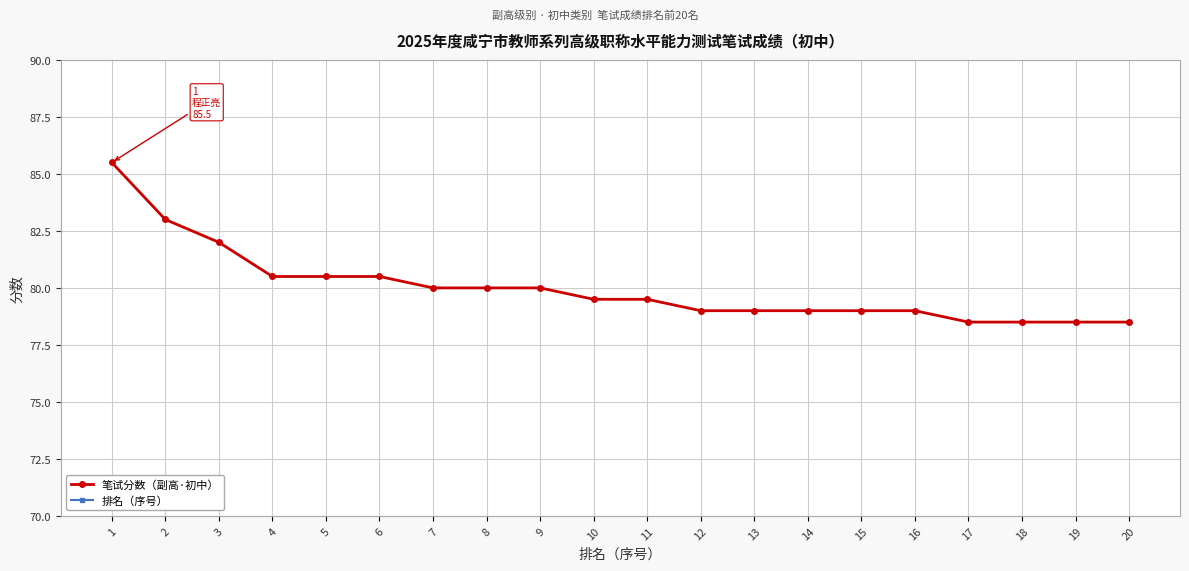

Which category has the highest value in the 笔试分数（副高·初中） series?

1